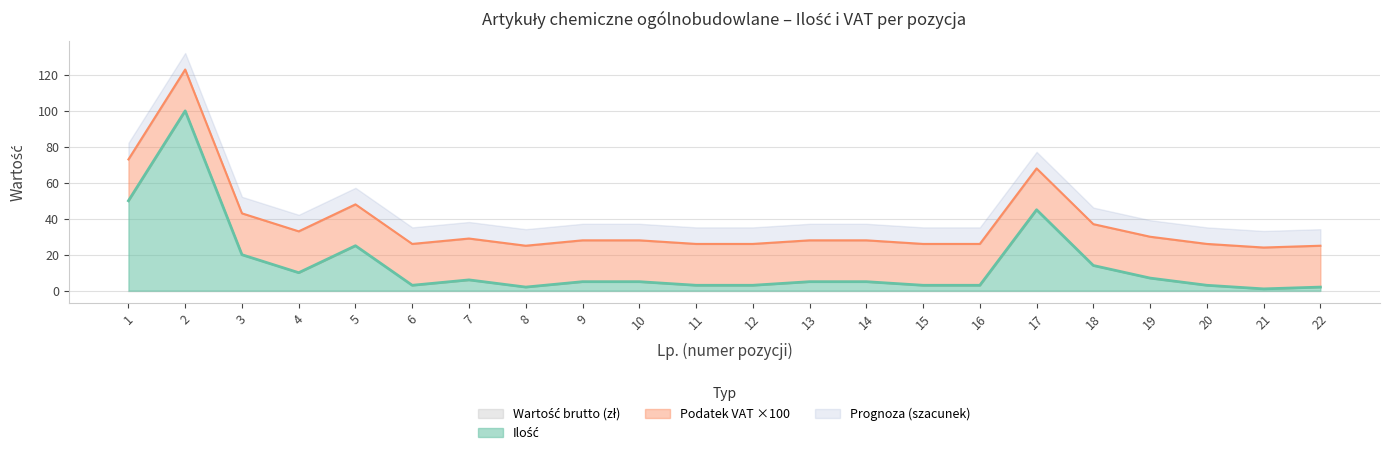

What is the total value across all series at 12?

35.2